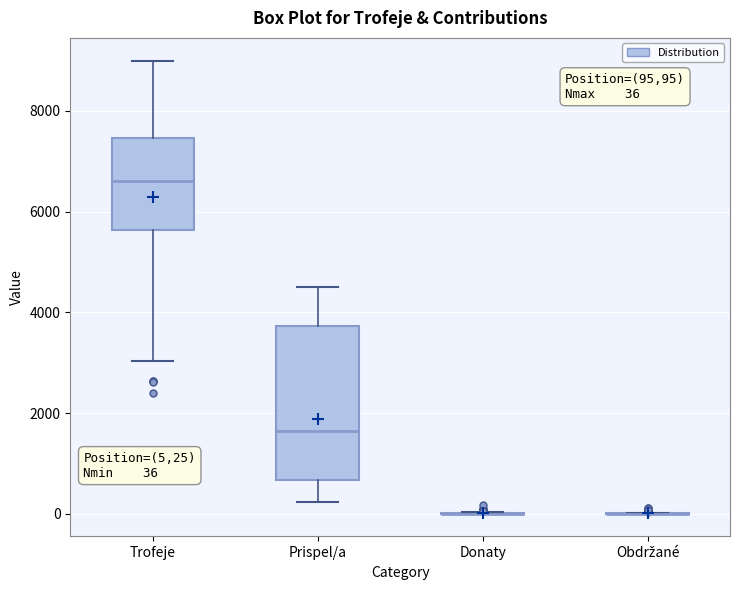

Which box is the tallest, from its lower edge to its upper edge?

Prispel/a